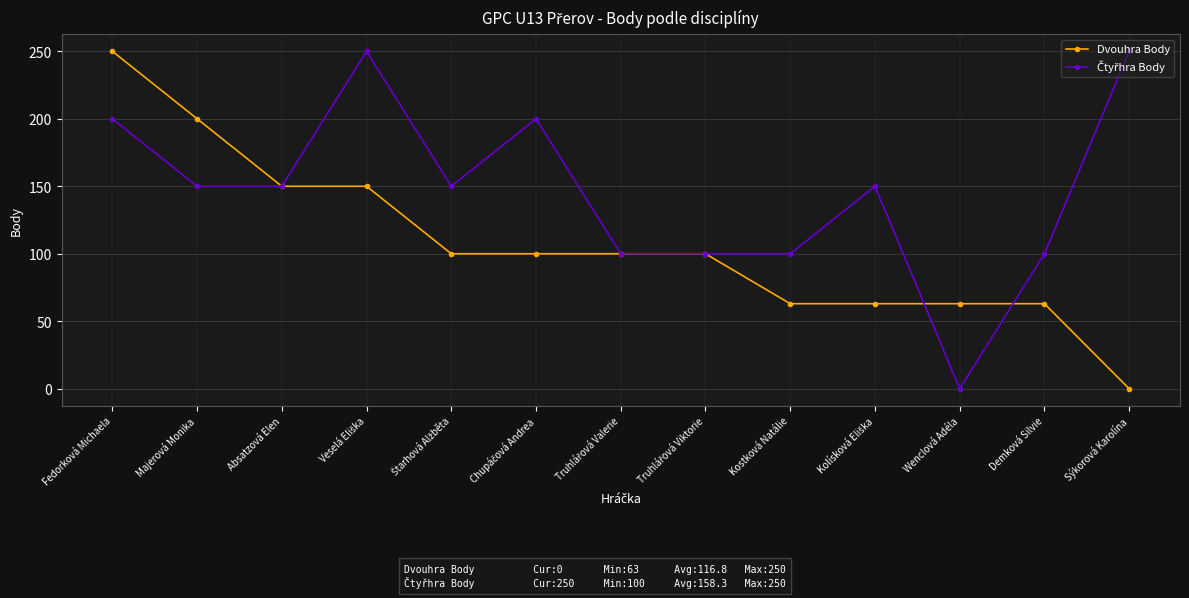

What position from the right is Absatzová Elen?

11